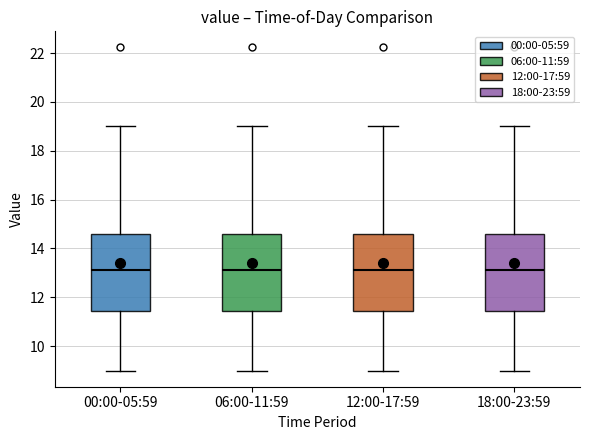

Reading left to right, read every box against the y-axis: the position of its median line, the range the box covers, and the ends of its whiskers. The values are not printed on the chart, so give them approximately, as read against the axis.

00:00-05:59: median 13.2, box 11.4 to 14.6, whiskers 9.0 to 19.0
06:00-11:59: median 13.2, box 11.4 to 14.6, whiskers 9.0 to 19.0
12:00-17:59: median 13.2, box 11.4 to 14.6, whiskers 9.0 to 19.0
18:00-23:59: median 13.2, box 11.4 to 14.6, whiskers 9.0 to 19.0